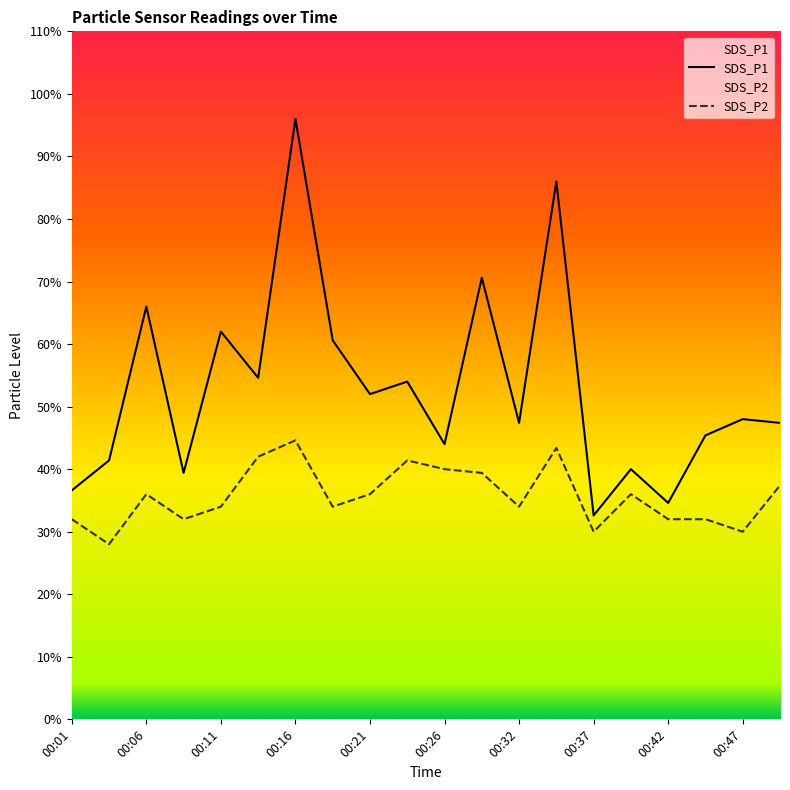

The value of SDS_P1 at 00:29 is 1.4. True or false?

False